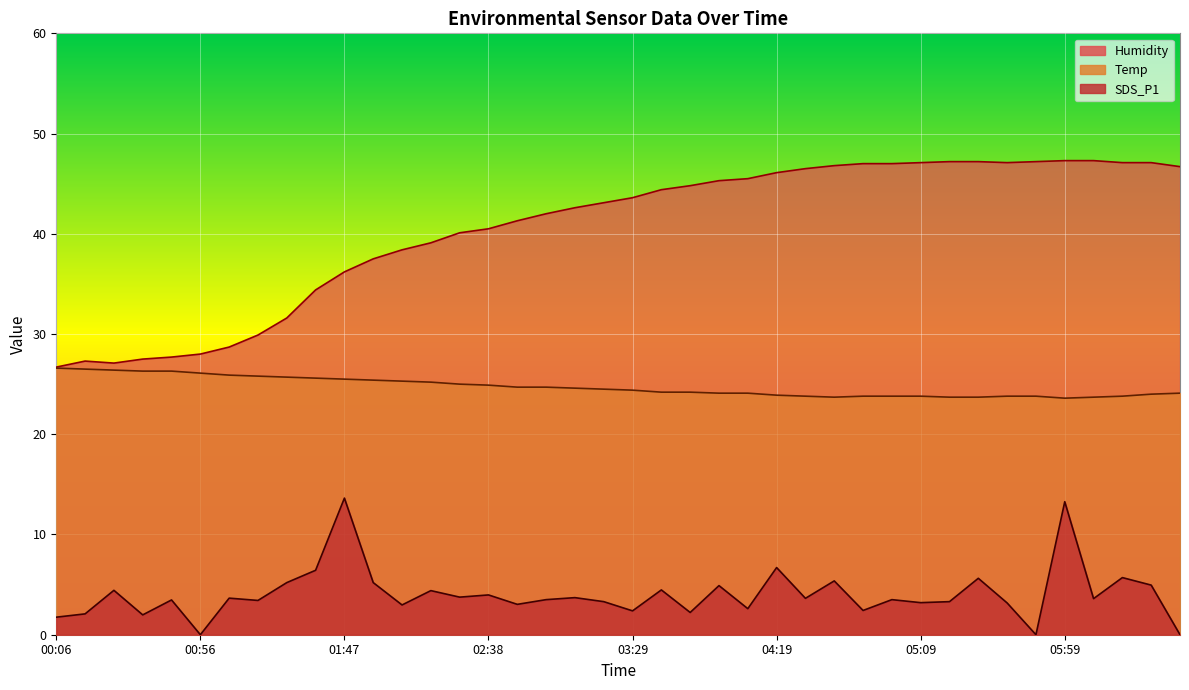

What is the label of the 35th point from the left?

05:49